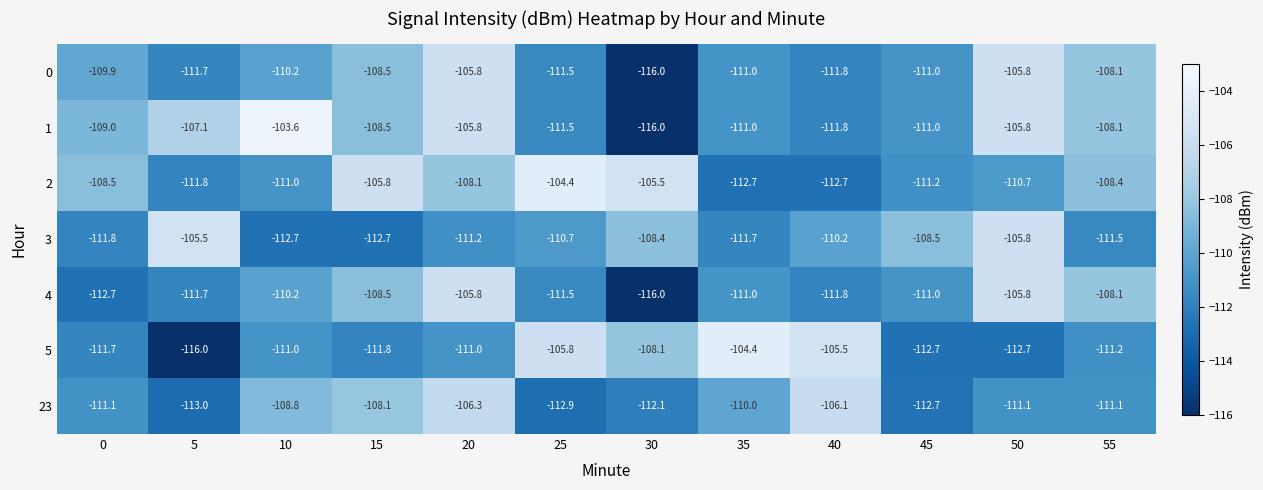

Count the number of categories in the chart.

12